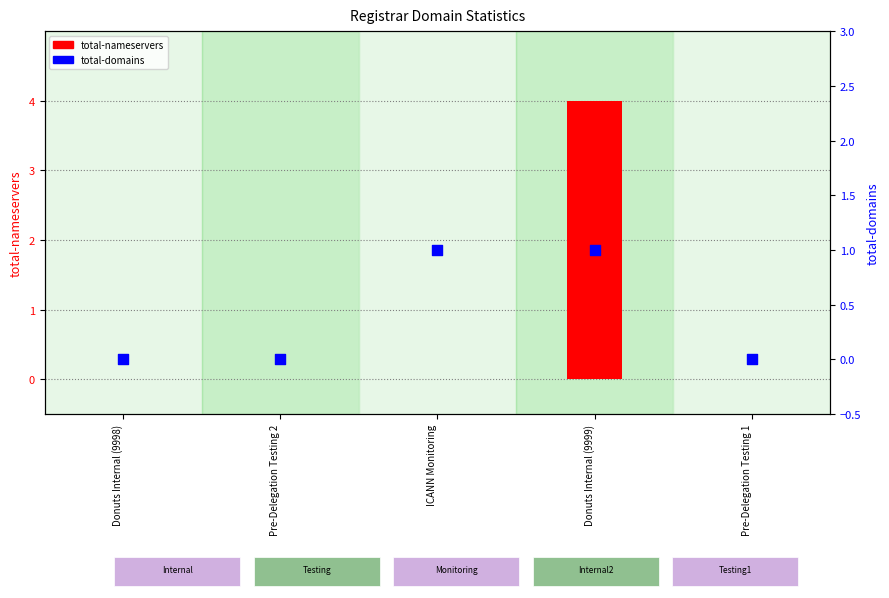

What are all the series names shown in the legend?

total-nameservers, total-domains